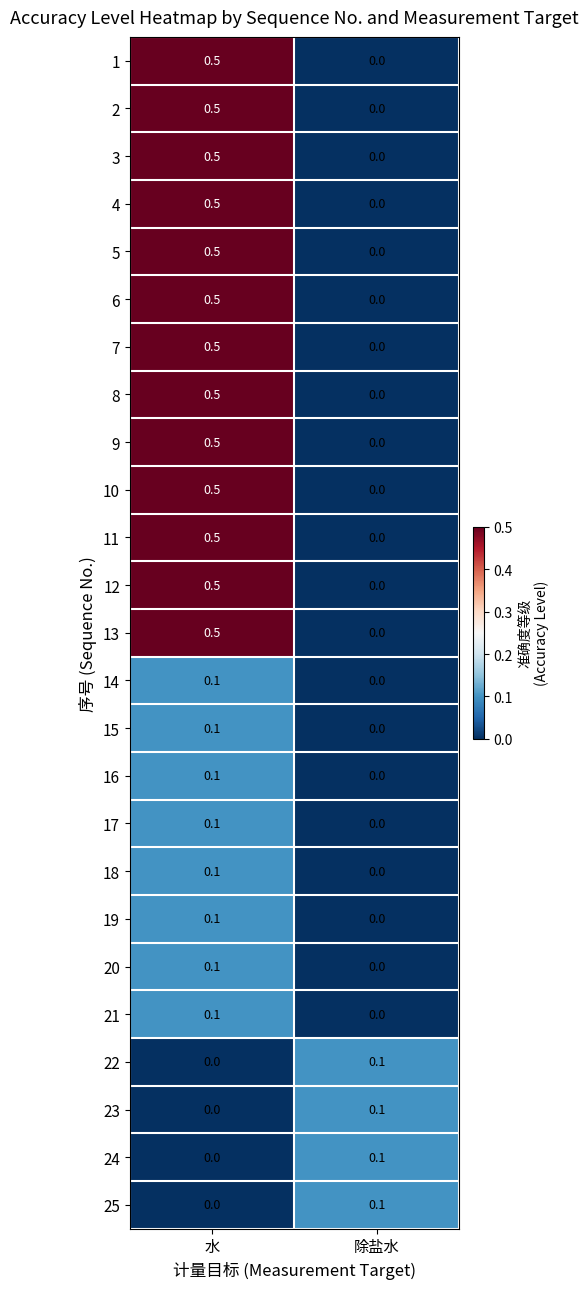

Is the value of 25 at 除盐水 greater than the value of 21 at 除盐水?

Yes